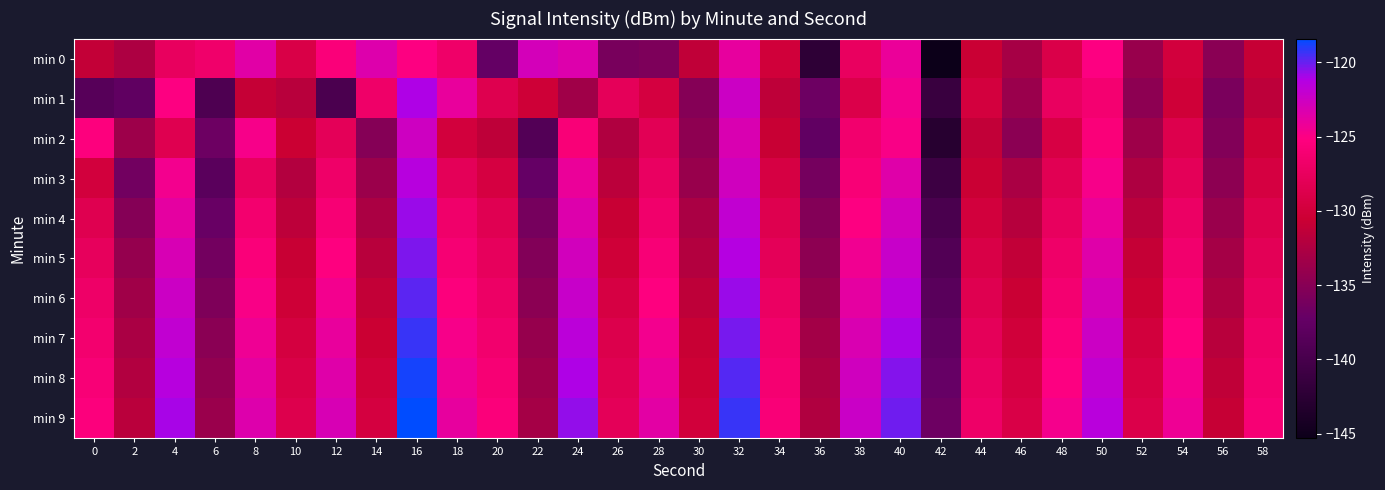

What is the difference between the highest and lowest values at 50?

4.7